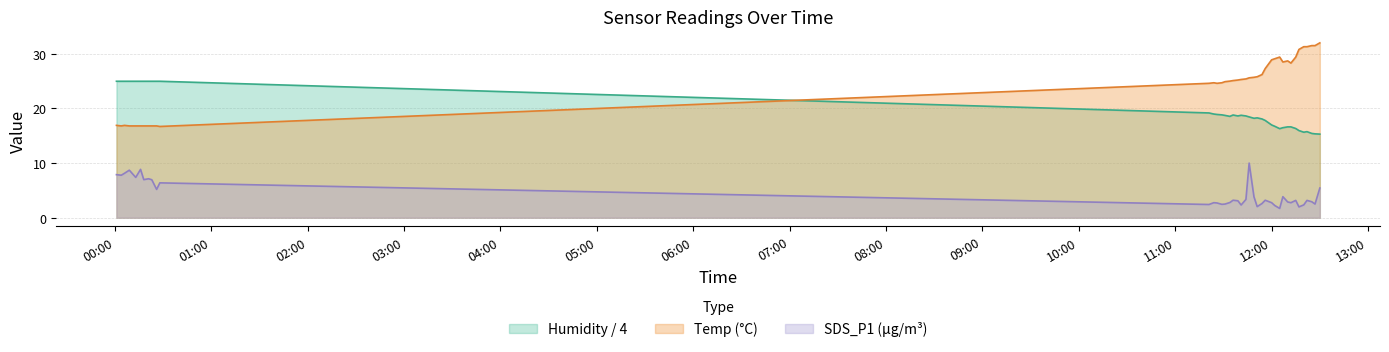

Which series has the largest range (max minus min)?

Temp (°C)